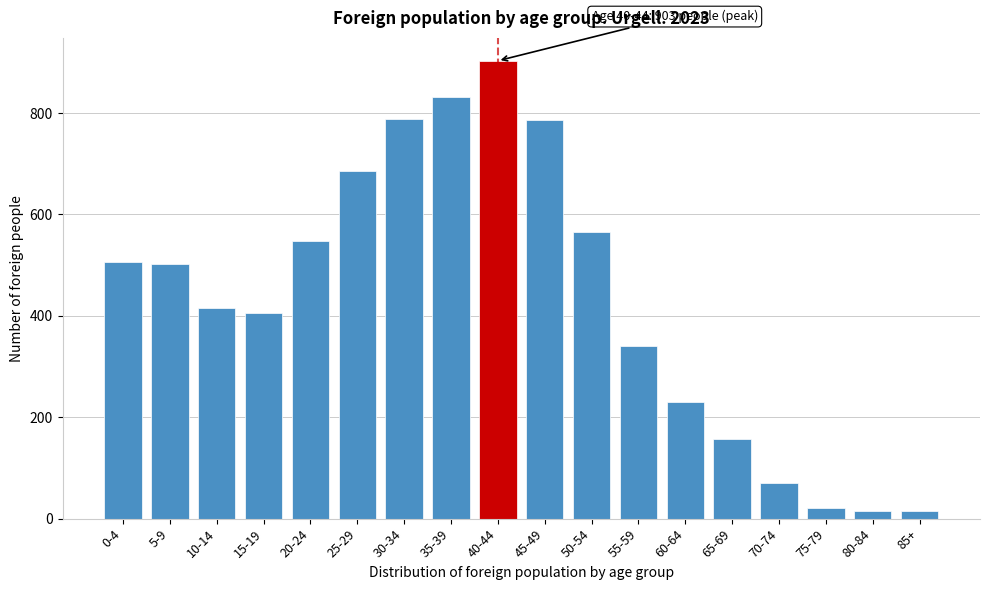

What is the difference between the maximum and minimum values?

888